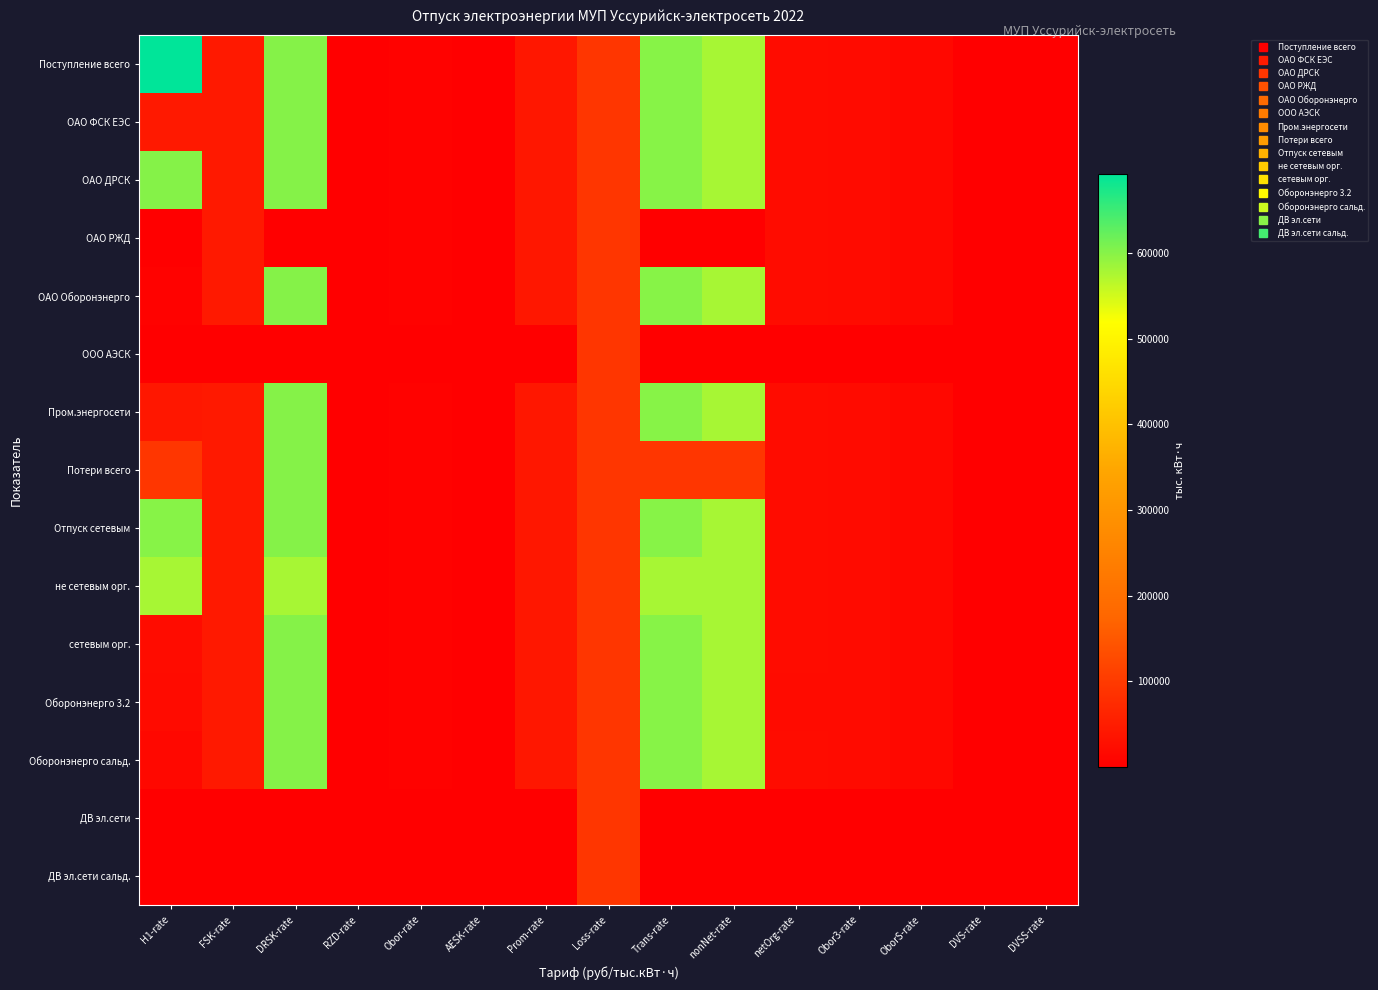

What is the total value across all series at DRSK-rate?

6584694.2